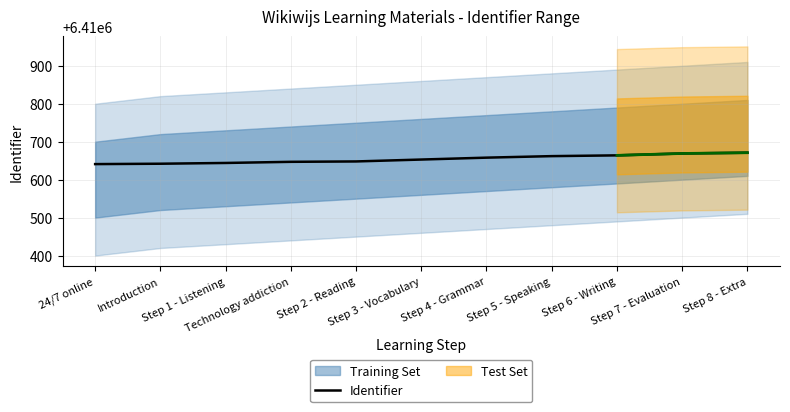

How many lines are shown in the chart?

1